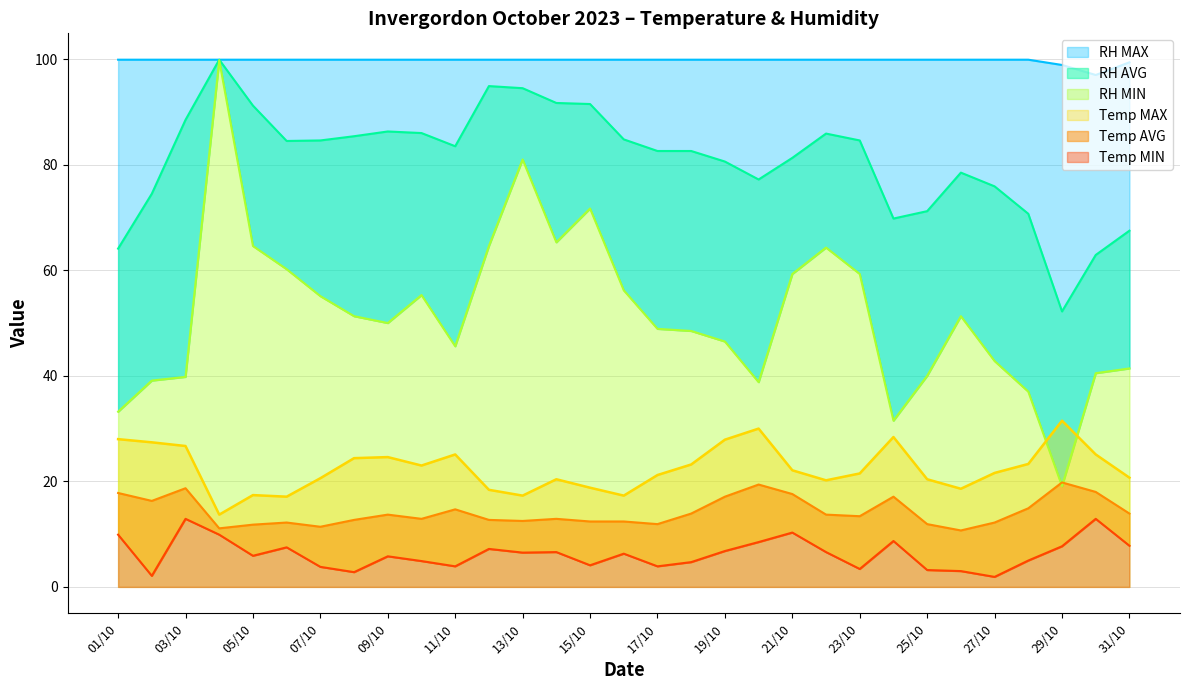

What is the spread (max minus min) of values at 12/10?

92.7